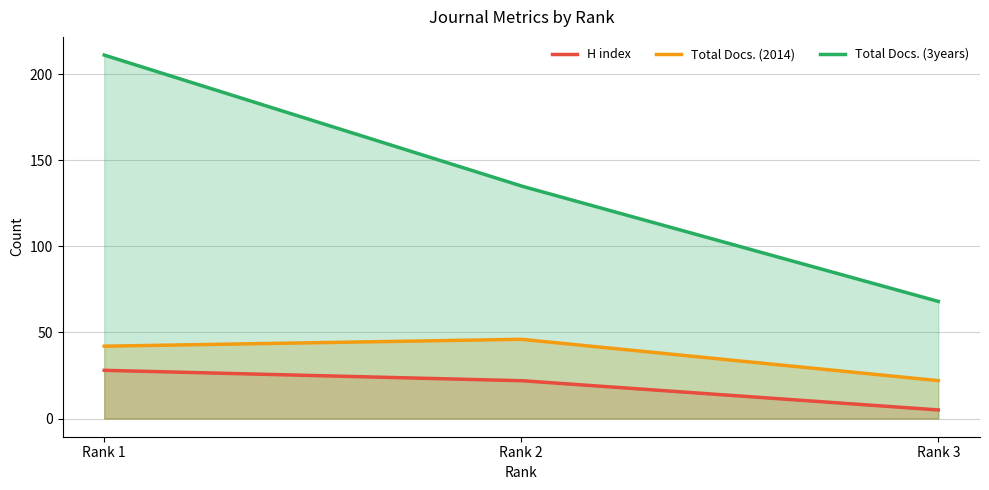

List the labels in order of Total Docs. (2014) value, largest first.

Rank 2, Rank 1, Rank 3